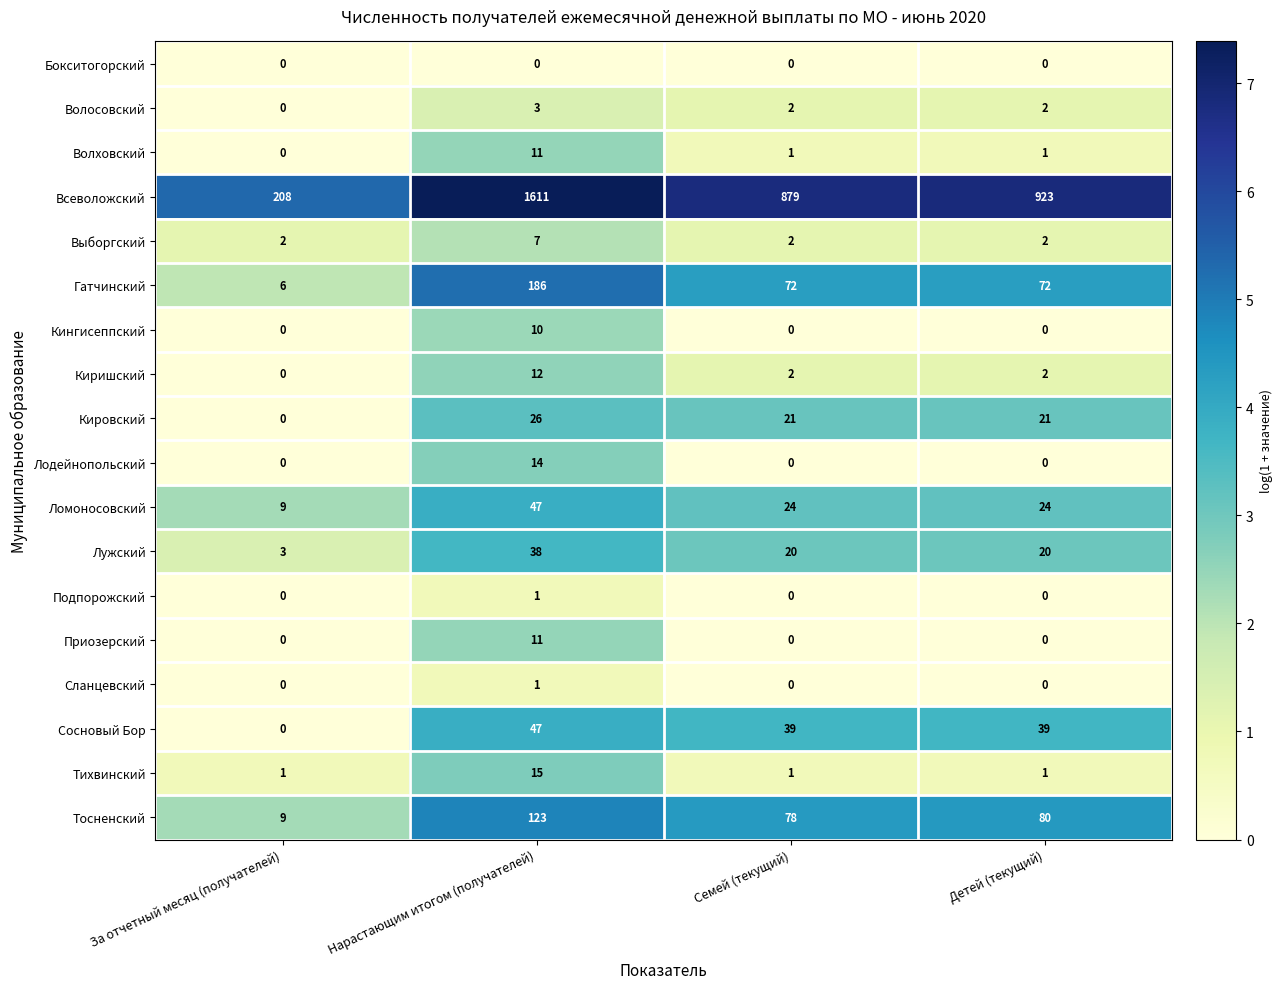

What is the highest value of the Выборгский series?

7